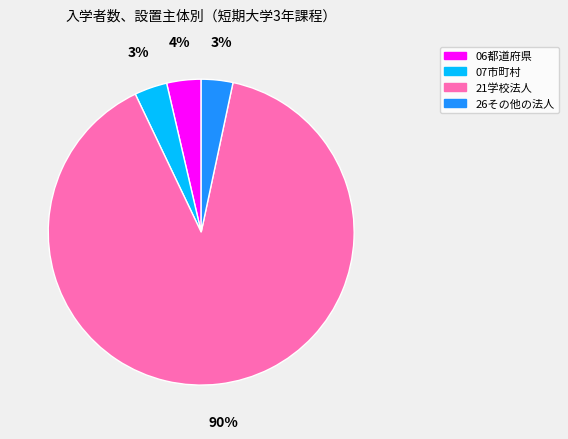

Which has a higher value, 21学校法人 or 26その他の法人?

21学校法人